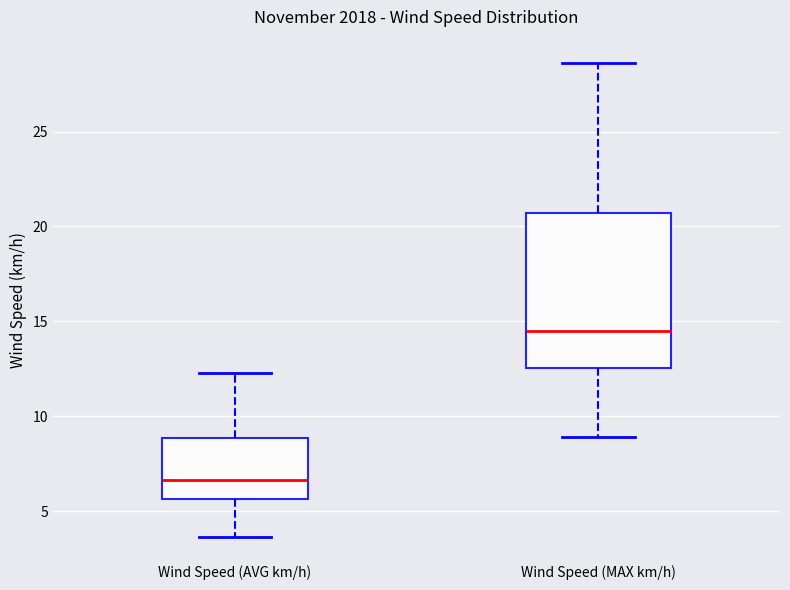

Comparing the boxes themselves (not the whiskers), which one is the tallest?

Wind Speed (MAX km/h)